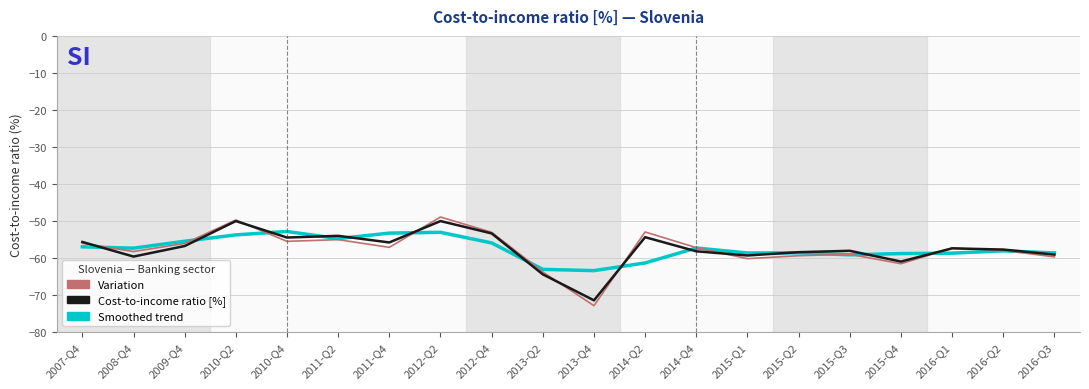

True or false: Smoothed trend has a value of -74.6 at 2011-Q2.

False